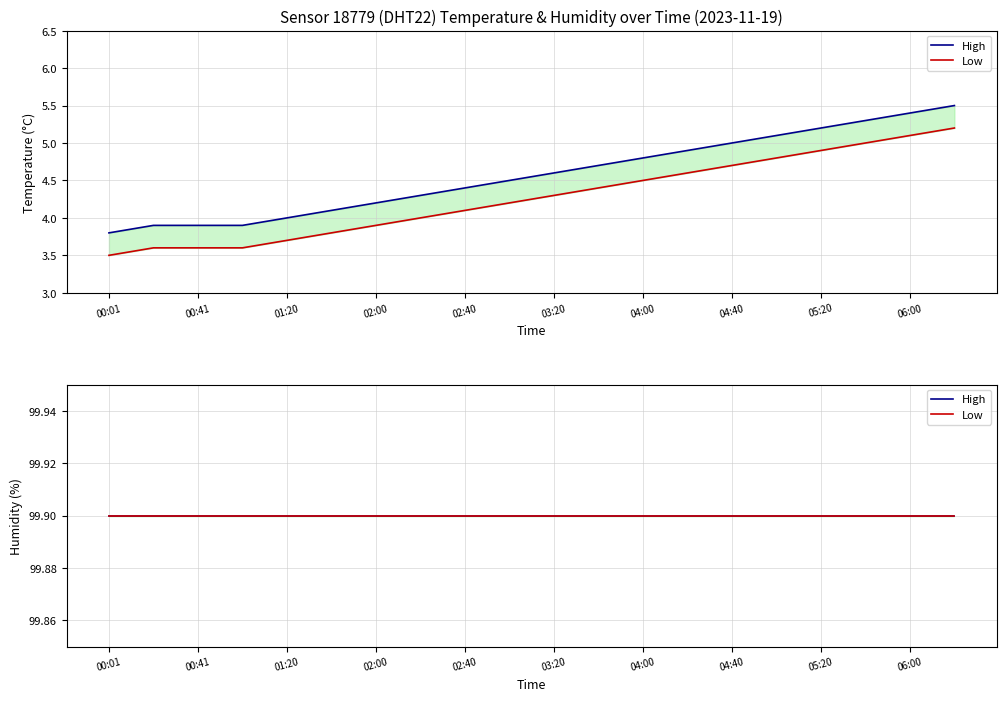

Does the chart display data point markers on the line(s)?

No